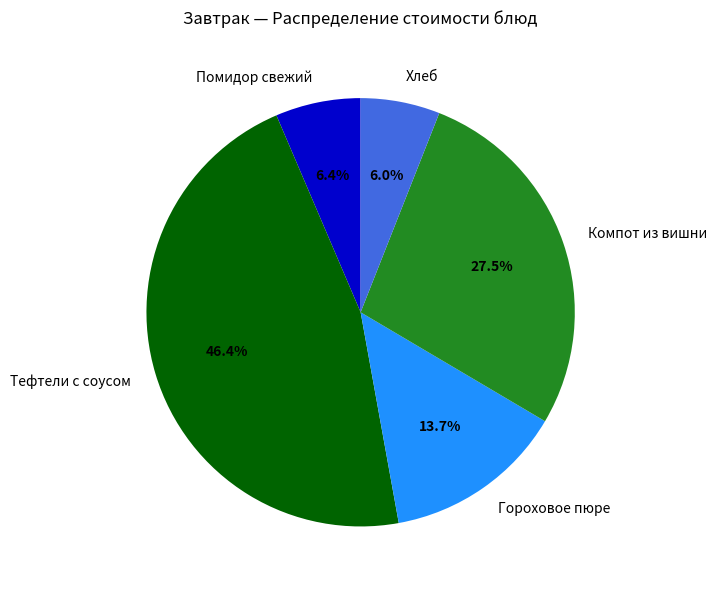

True or false: Компот из вишни accounts for 40% of the total.

False